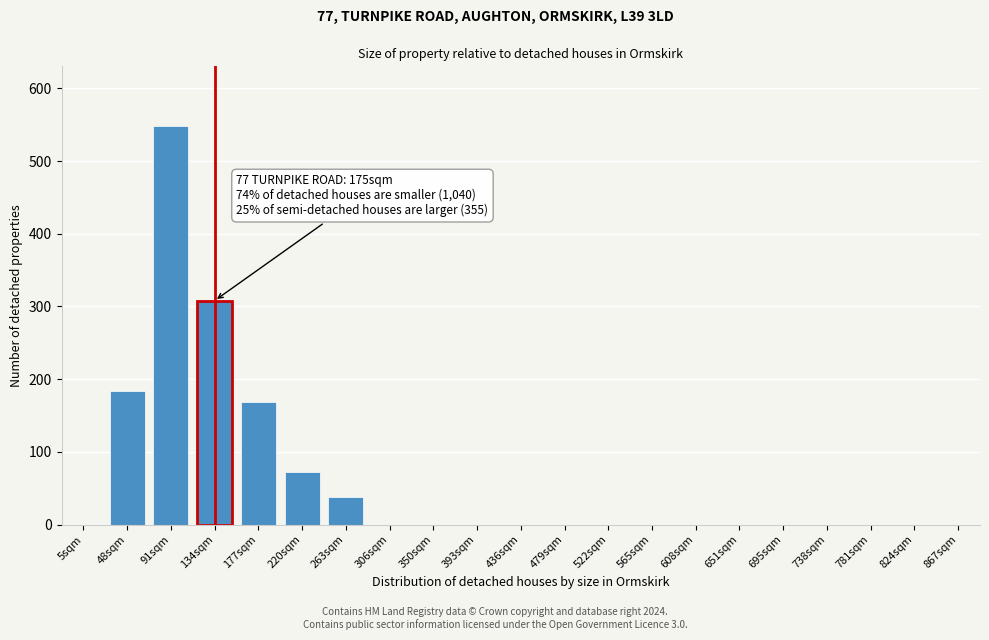

Reading right to left, extract all data points from this chart.

867sqm=0	824sqm=0	781sqm=0	738sqm=0	695sqm=0	651sqm=0	608sqm=0	565sqm=0	522sqm=0	479sqm=0	436sqm=0	393sqm=0	350sqm=0	306sqm=0	263sqm=38	220sqm=72	177sqm=168	134sqm=308	91sqm=548	48sqm=184	5sqm=0